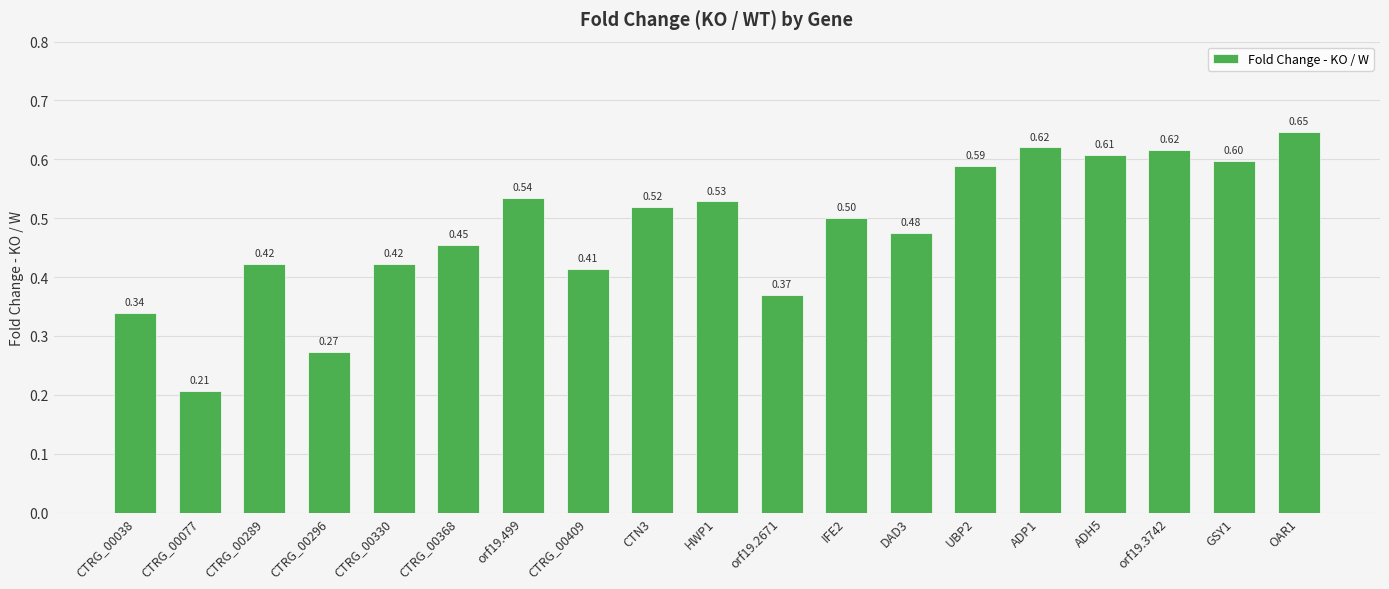

What is the change in value from CTRG_00368 to HWP1?

+0.1